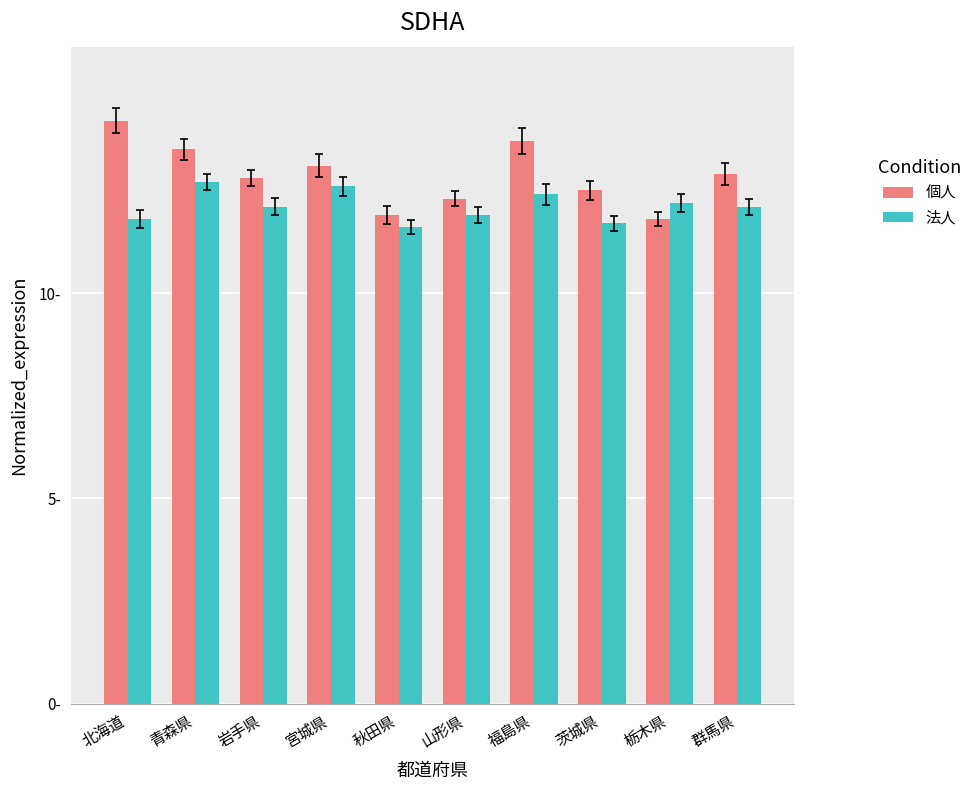

True or false: 個人 has a value of 12.3 at 山形県.

True